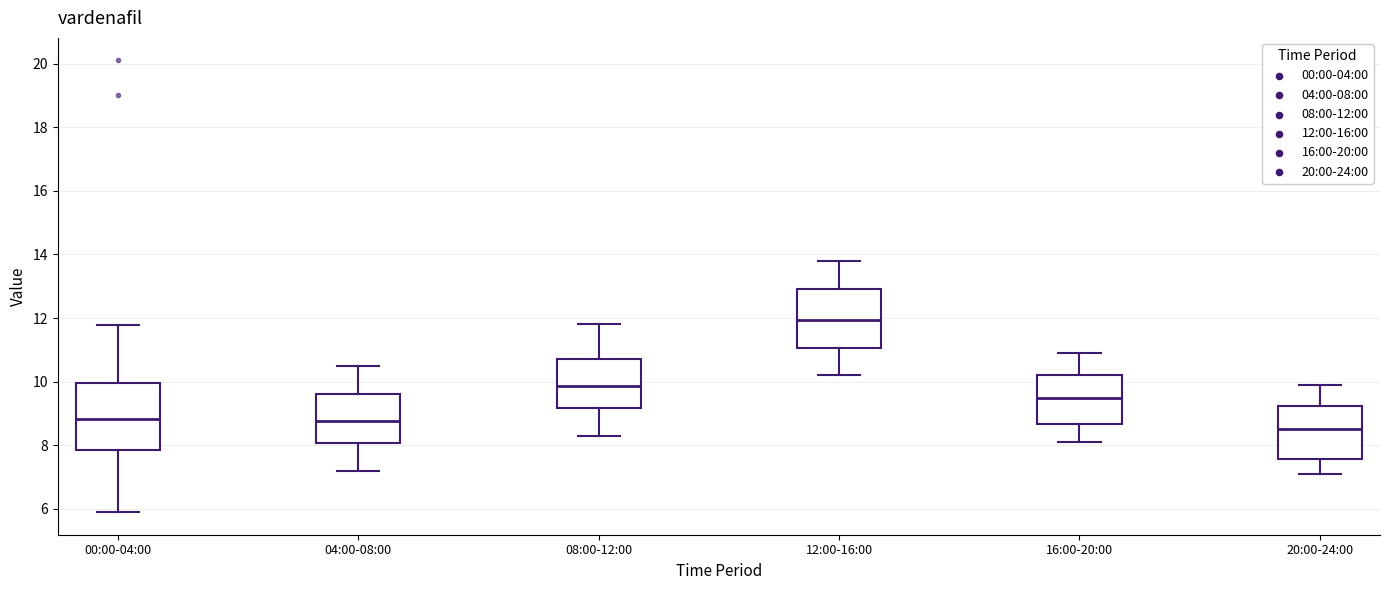

Where is the lower edge of the box for 00:00-04:00 on the y-axis? The values are not printed on the chart, so give them approximately, as read against the axis.

7.8